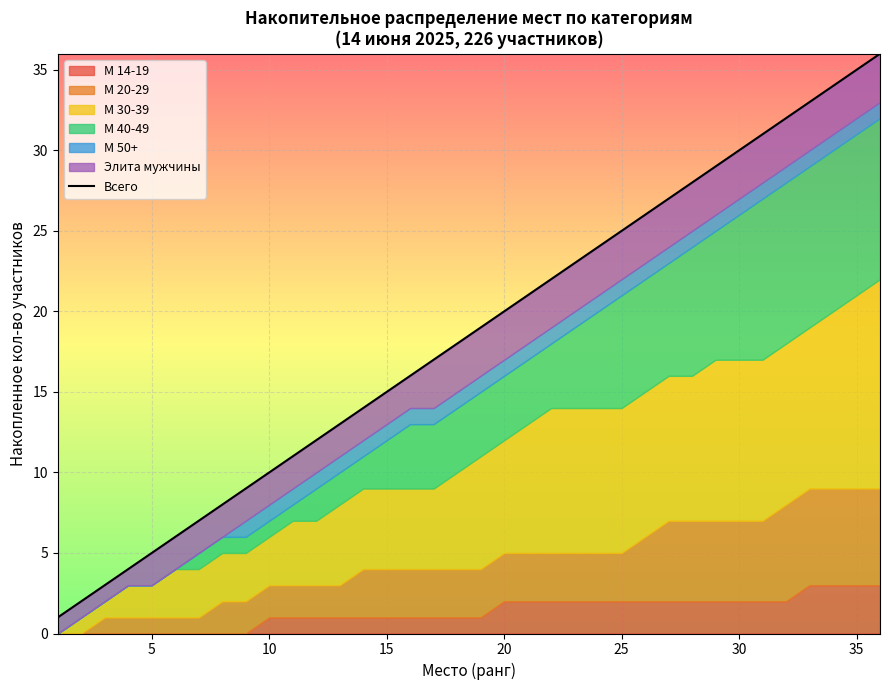

What is the sum of all values?

666